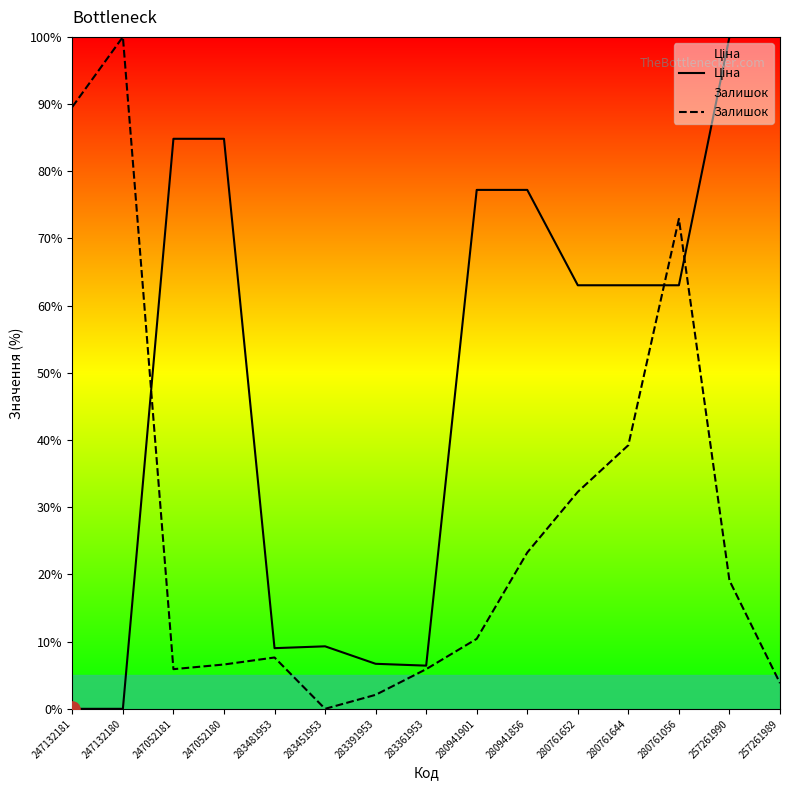

At how many categories does at least one series exceed 36?

11